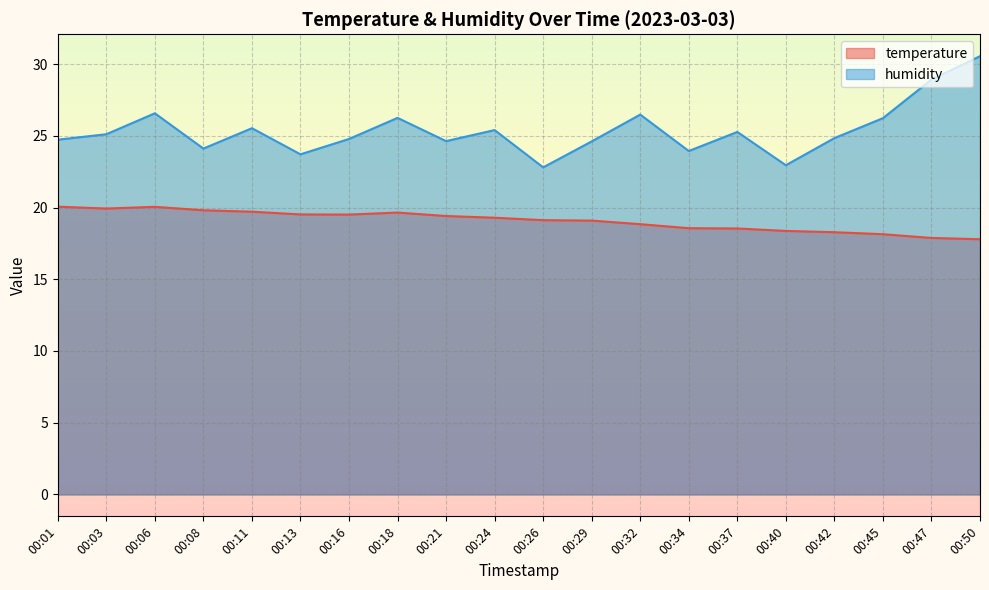

What value does the humidity series have at 00:29?

24.6